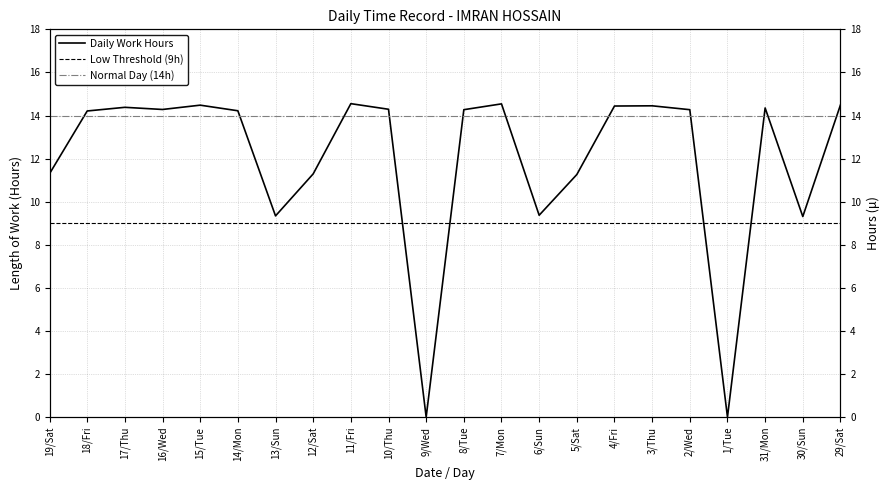

At 9/Wed, list the series in order from largest to smallest.

Normal Day (14h), Low Threshold (9h), Daily Work Hours